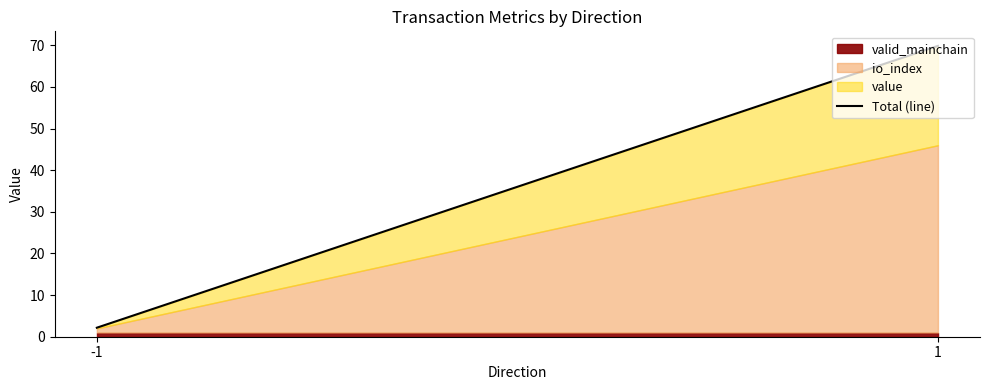

The value at -1 is 2.9. True or false?

False